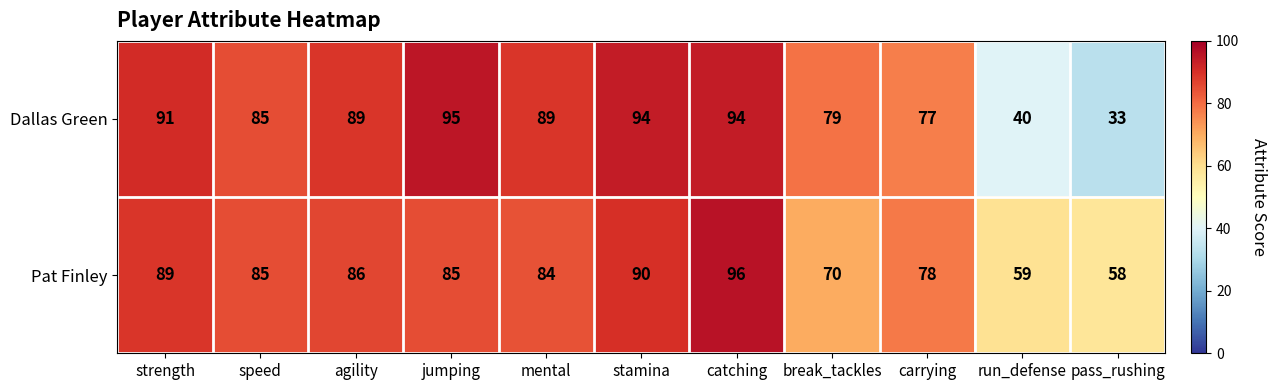

Where does the Pat Finley series first go above 85?

strength